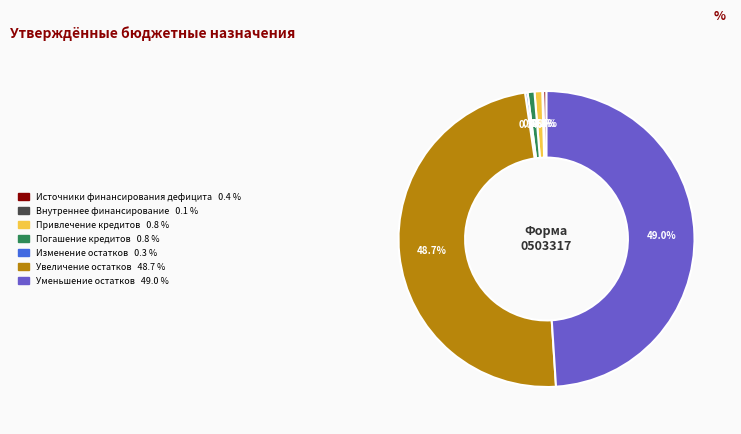

Does any single category account for the majority?

No